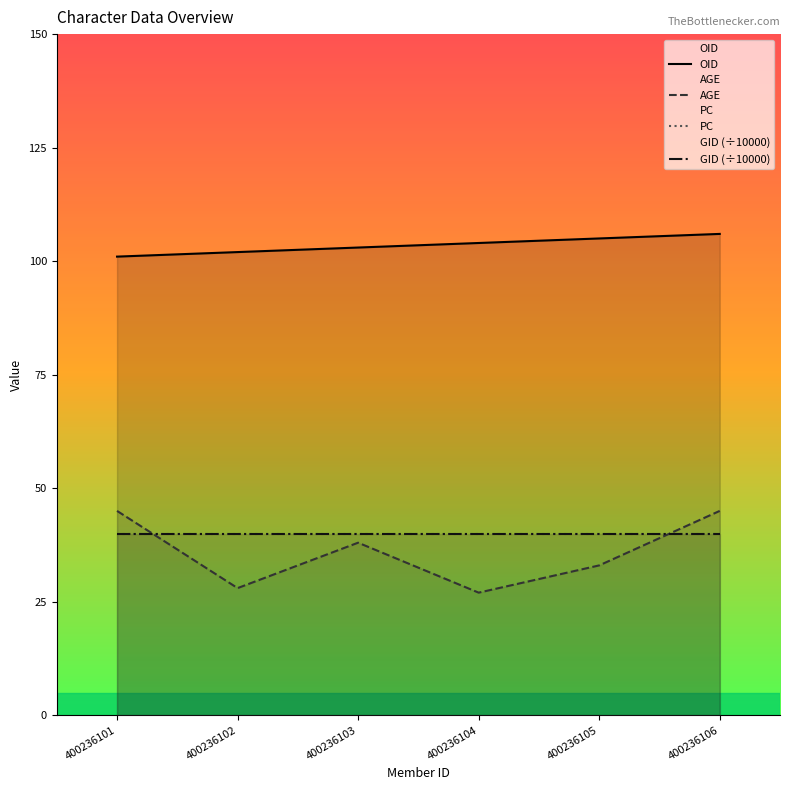

Where is PC nearest to the value 40?

400236101